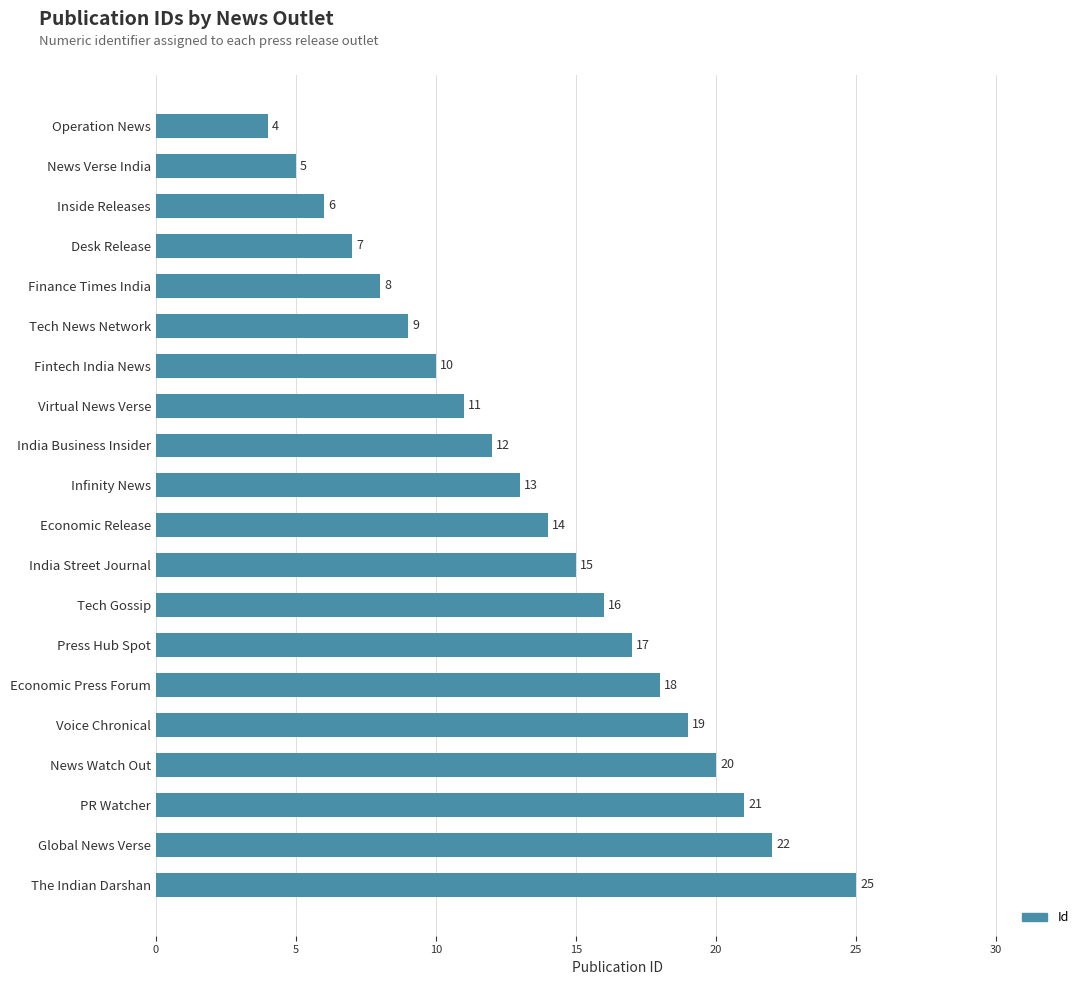

What value does the data have at Desk Release?

7